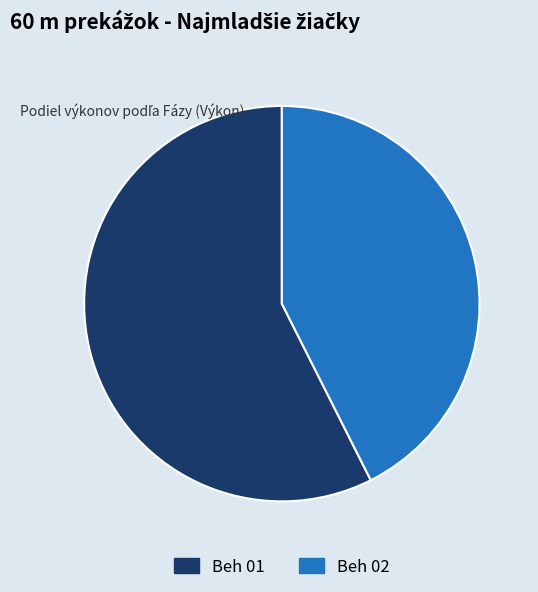

Is there a majority slice in this chart?

Yes